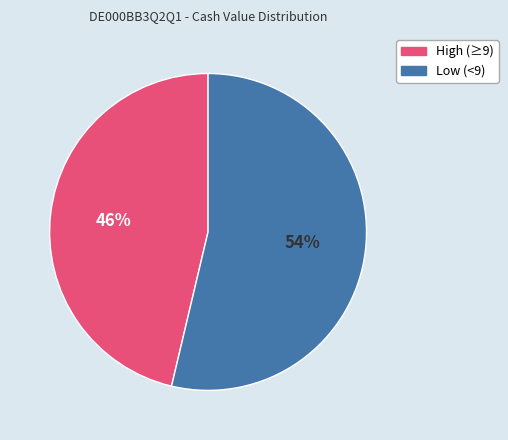

To the nearest percent, what is the average slice percentage?

50%